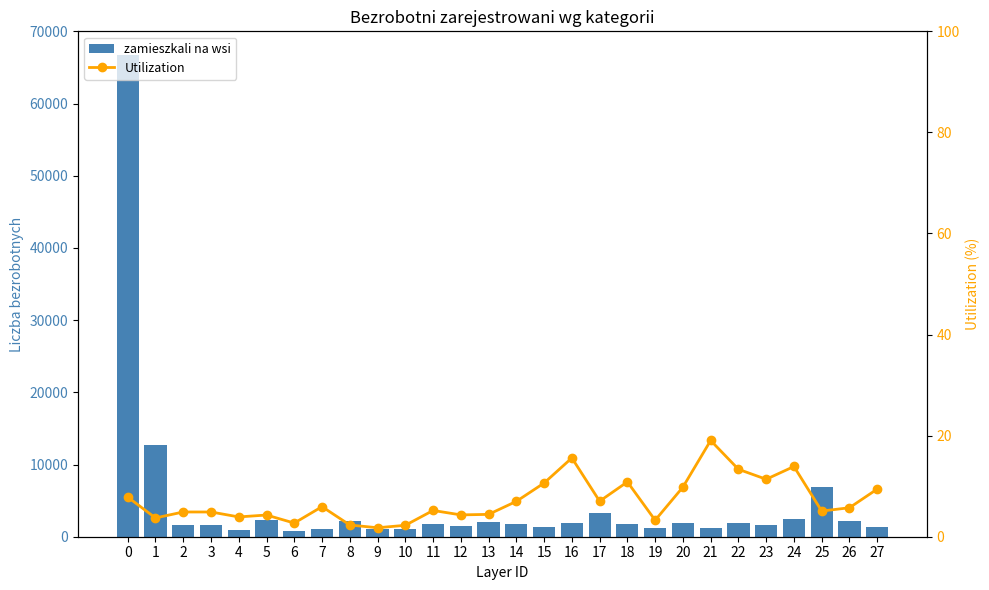

What is the difference between the highest and lowest values at 23?

1580.6